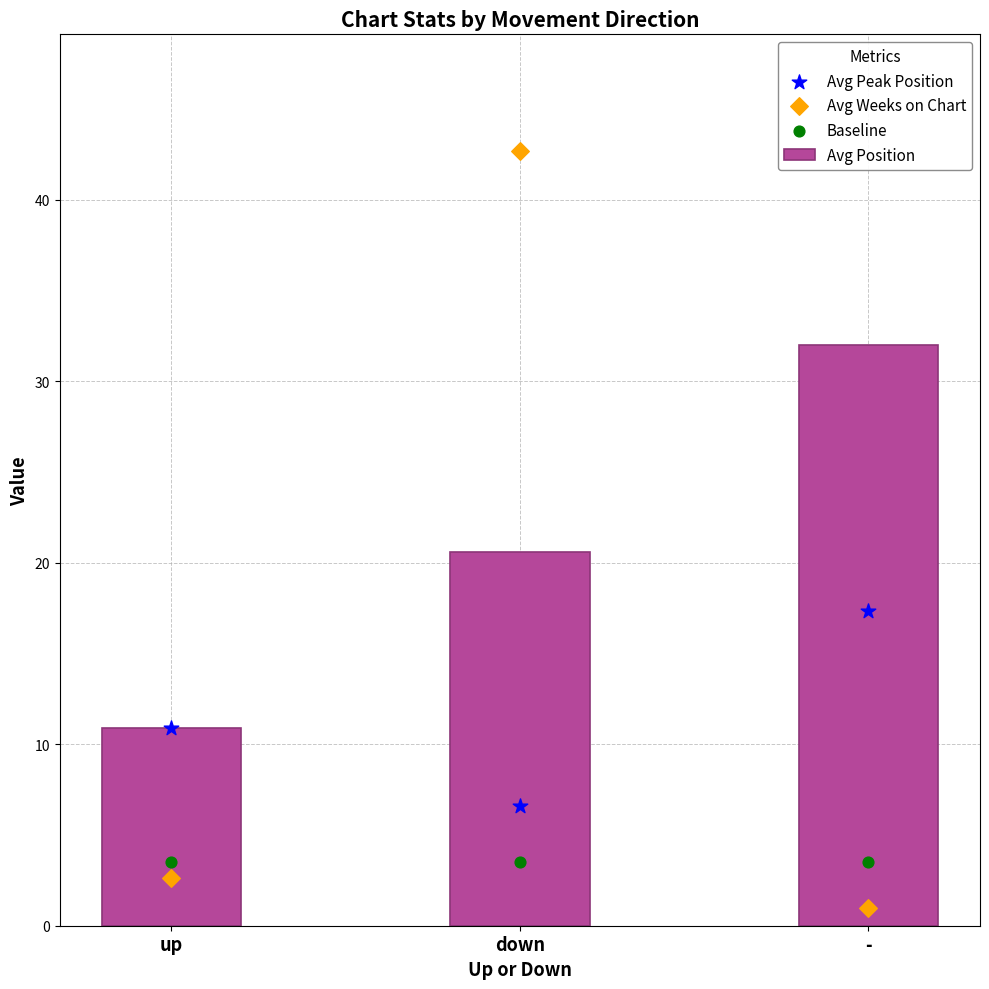

Which series has the largest total across all categories?

Avg Position